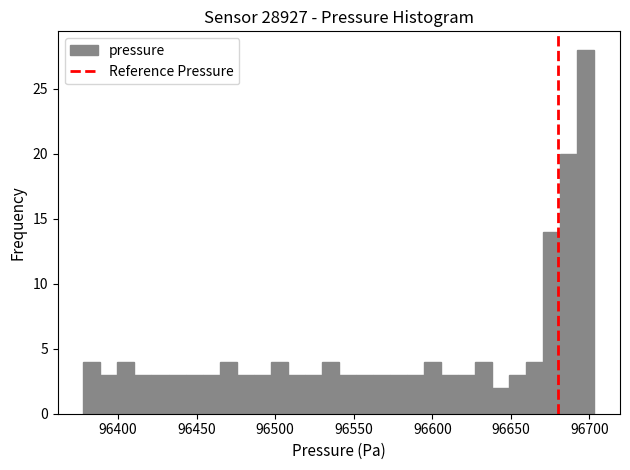

Read against the x-axis, roughly where is the centre of the tallest bar?

96700